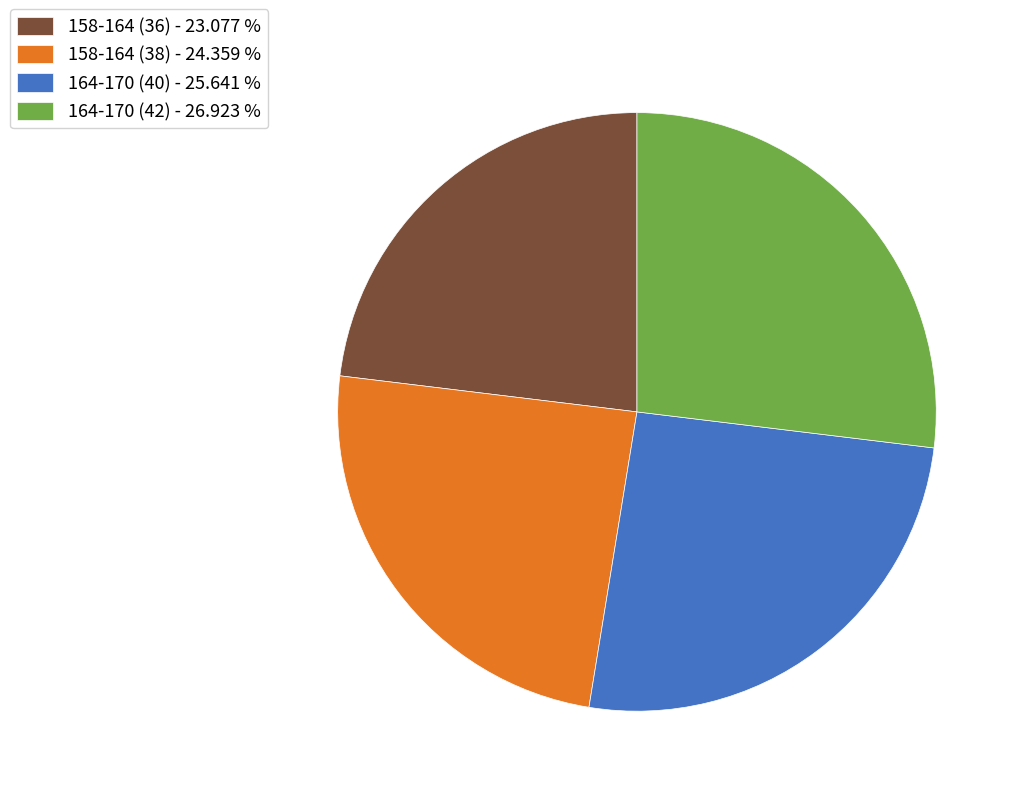

How many segments does this pie chart have?

4